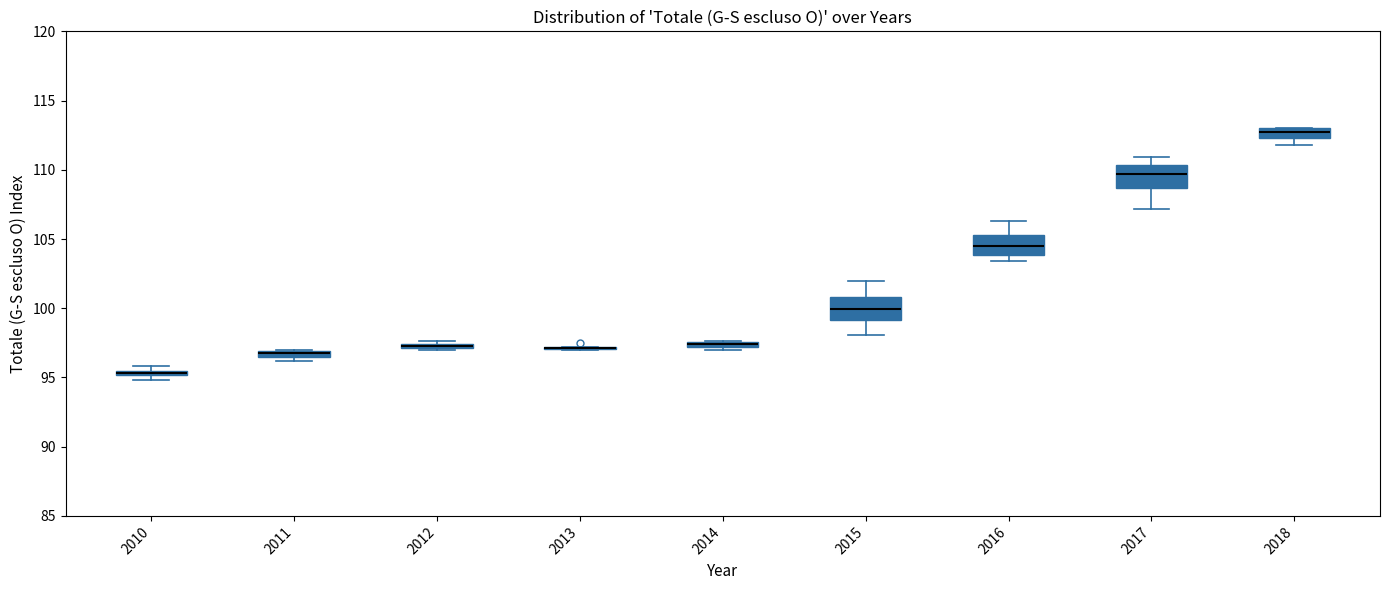

Where does the upper whisker of the box at x = 2015 end on the y-axis? The values are not printed on the chart, so give them approximately, as read against the axis.

102.0